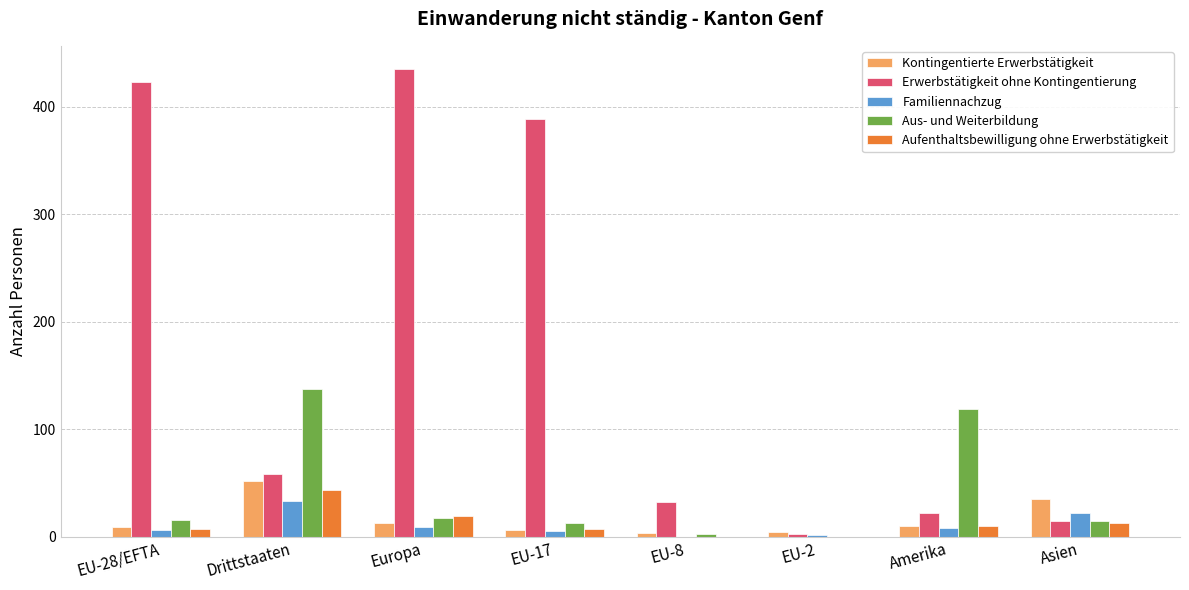

What is the sum of all Aufenthaltsbewilligung ohne Erwerbstätigkeit values?

99